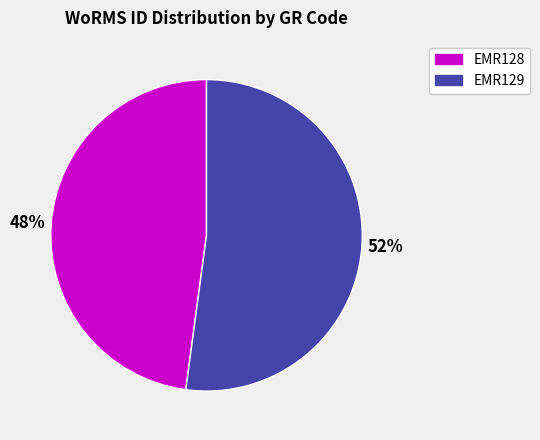

Rank the categories by value from highest to lowest.

EMR129, EMR128